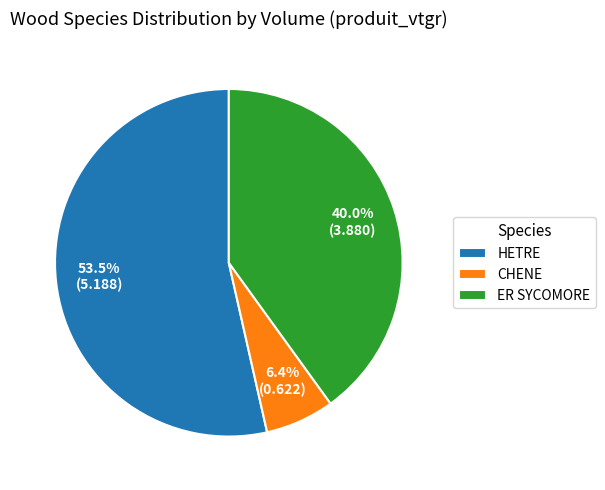

Does HETRE account for over 50% of the chart?

Yes